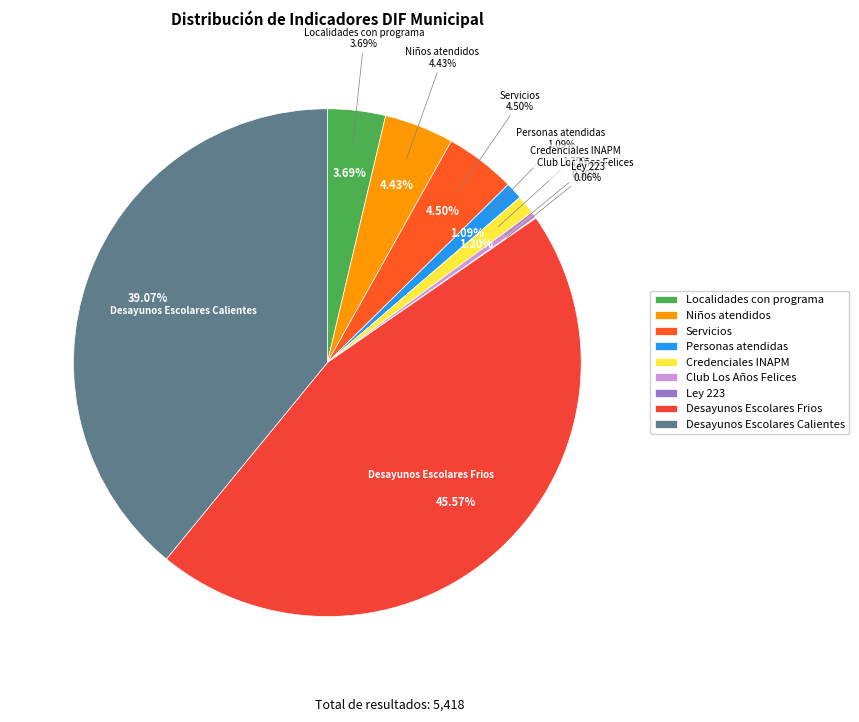

True or false: Credenciales INAPM accounts for 11% of the total.

False